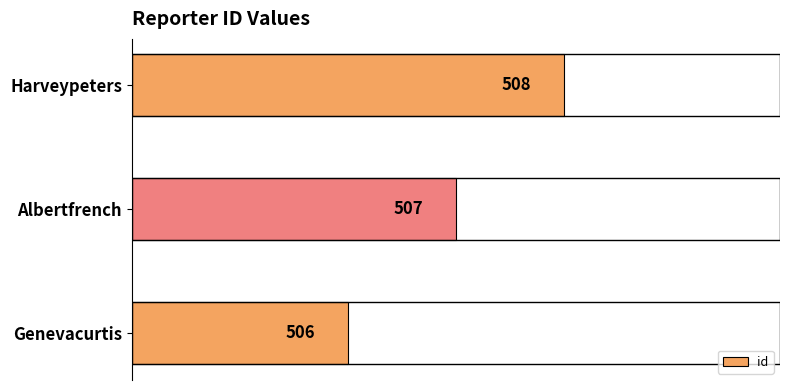

Reading top to bottom, what are all the values shown in this chart?

Harveypeters=508	Albertfrench=507	Genevacurtis=506